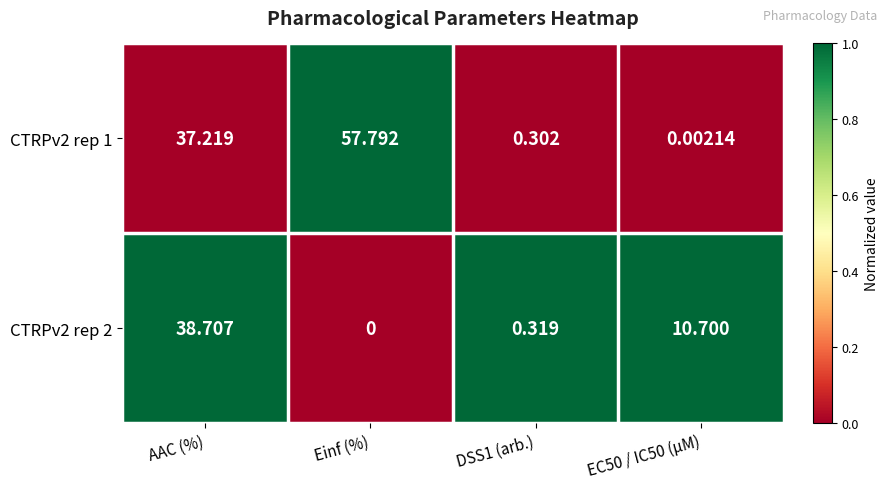

At which category does the chart reach its peak across all series?

Einf (%)